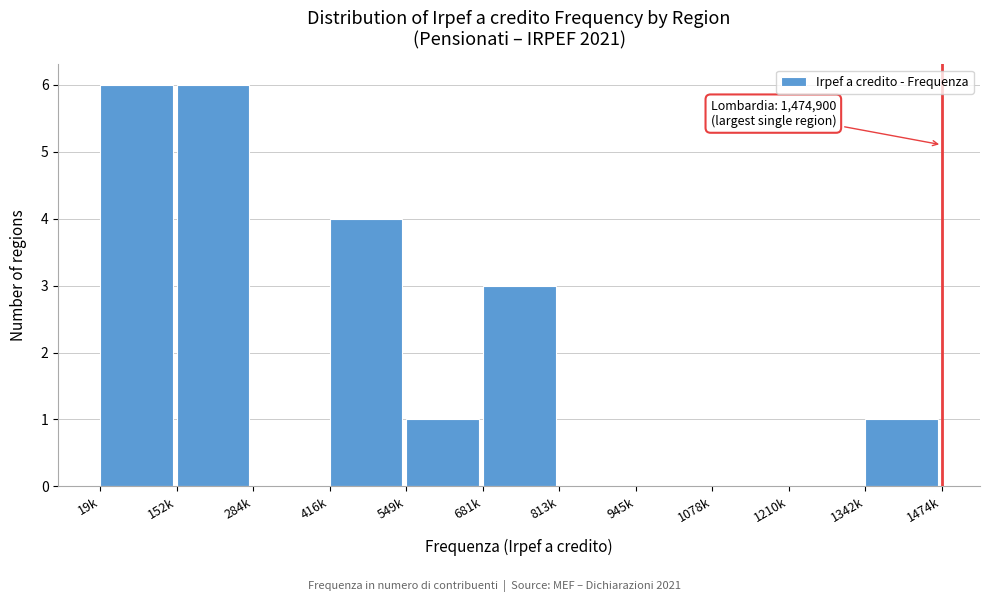

Reading left to right, extract all data points from this chart.

19k=6	152k=6	284k=0	416k=4	549k=1	681k=3	813k=0	945k=0	1078k=0	1210k=0	1342k=1